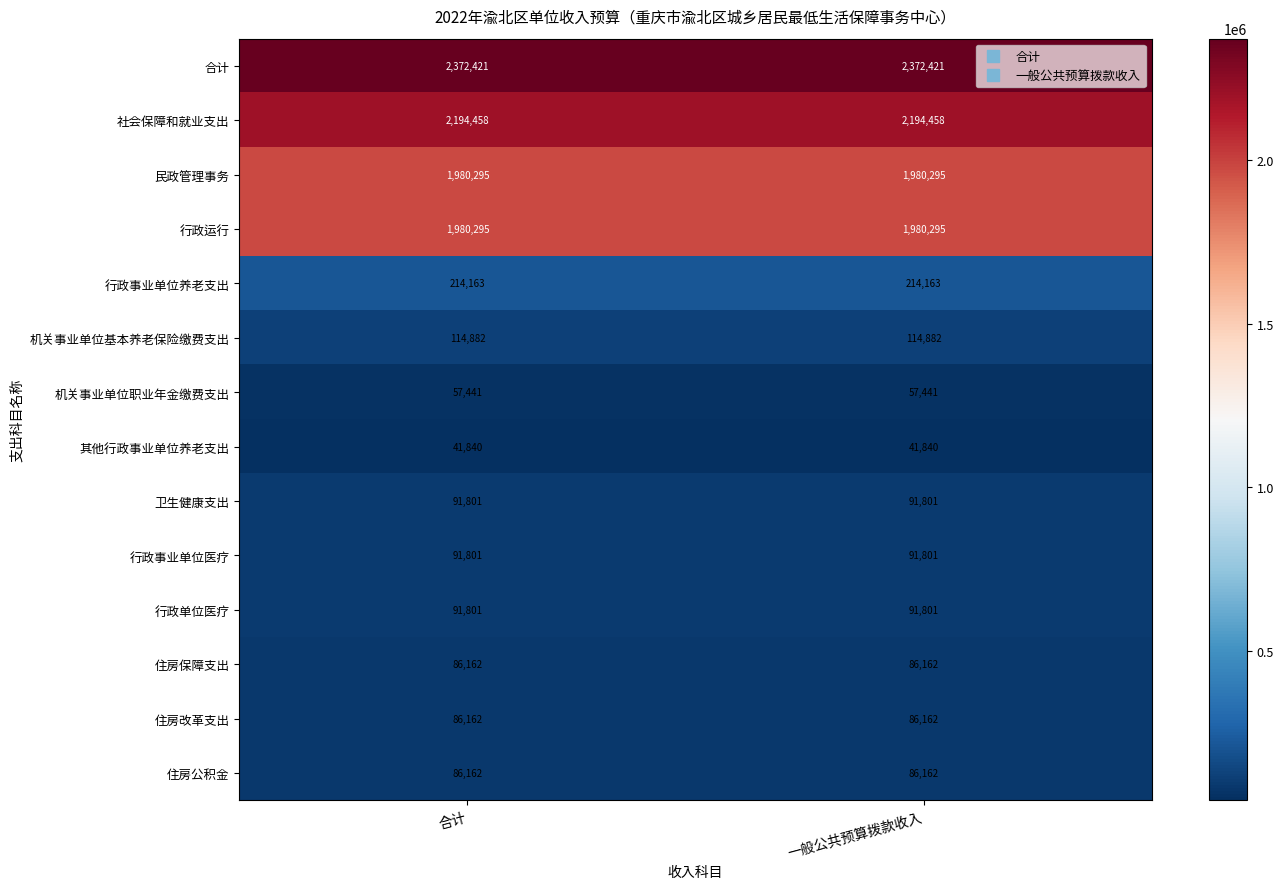

What is the minimum value for 机关事业单位职业年金缴费支出?

57441